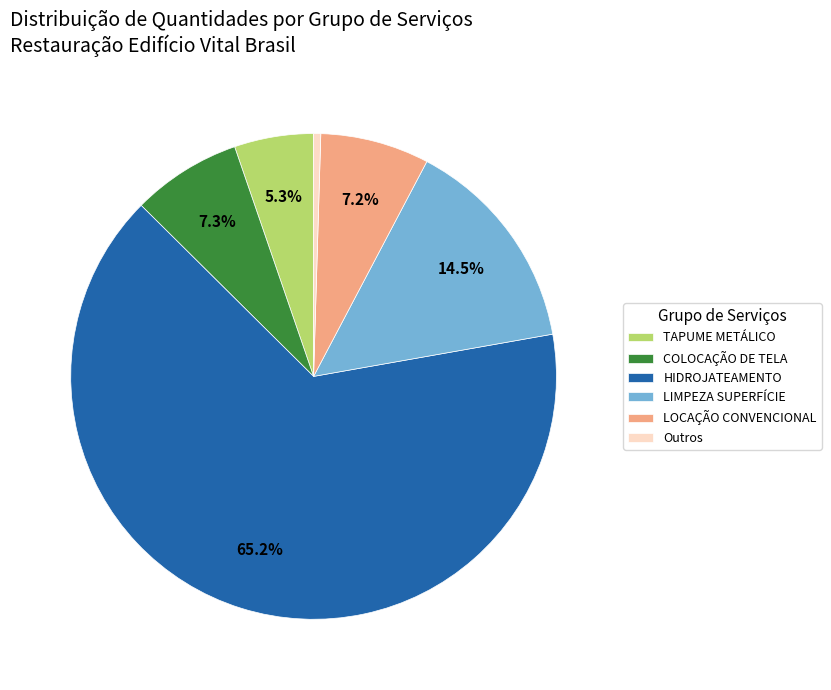

What is the majority slice?

HIDROJATEAMENTO